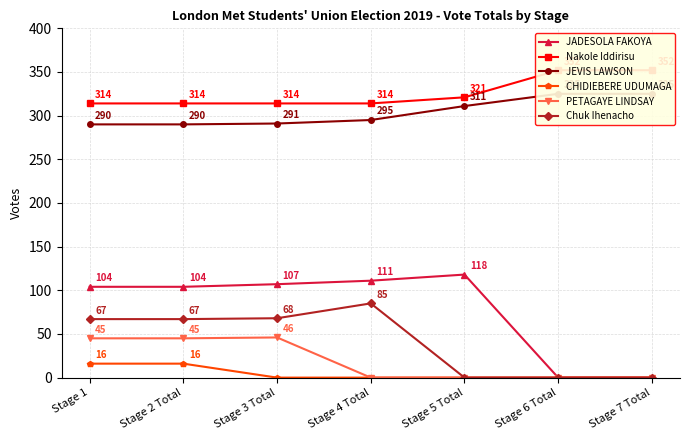

Is this an area chart (filled region under the line)?

No